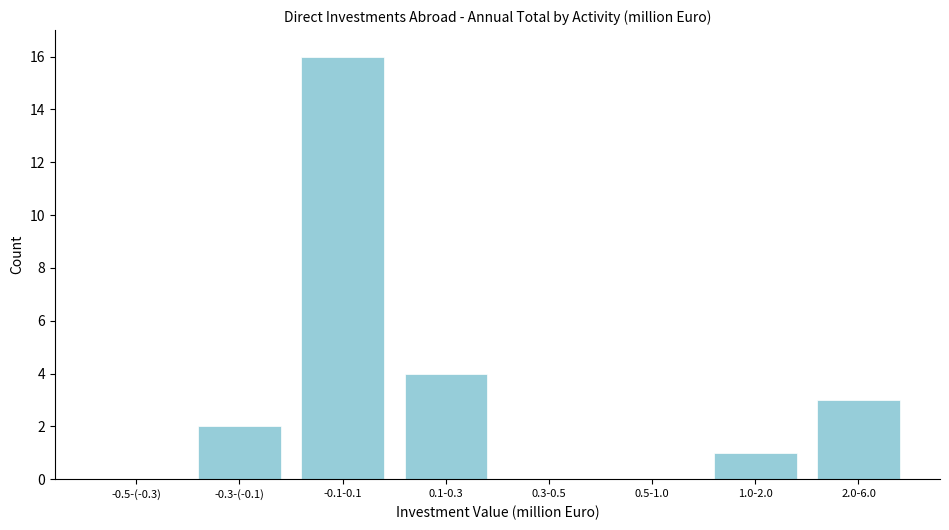

Reading left to right, transcribe all the data shown in this chart.

-0.5-(-0.3)=0	-0.3-(-0.1)=2	-0.1-0.1=16	0.1-0.3=4	0.3-0.5=0	0.5-1.0=0	1.0-2.0=1	2.0-6.0=3